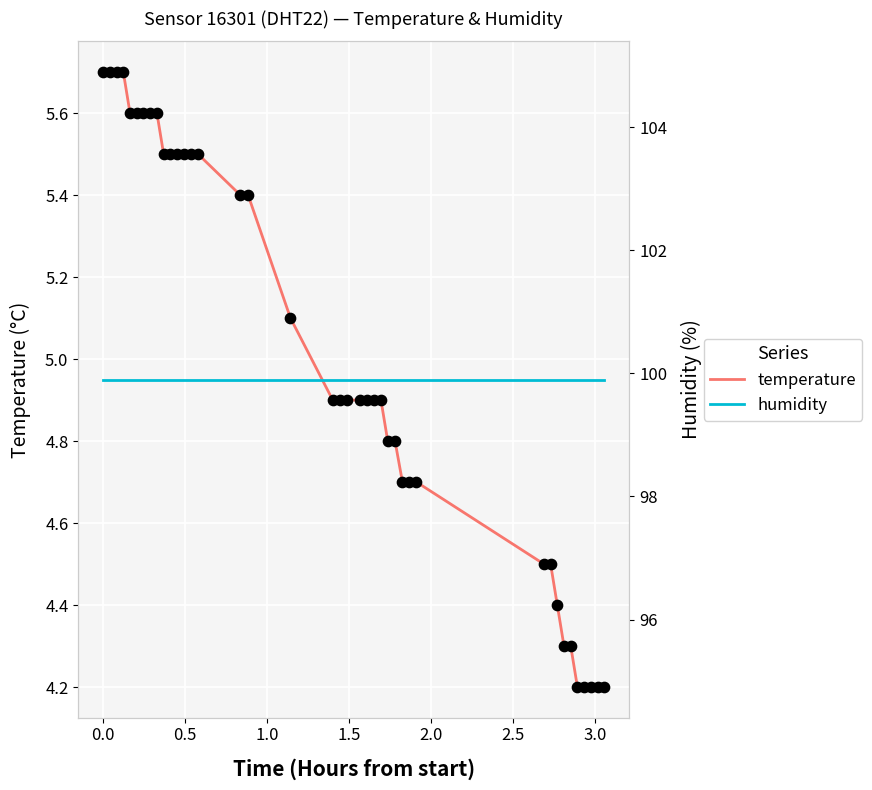

Is the value of temperature at −0.5 greater than the value of humidity at 0.5?

No